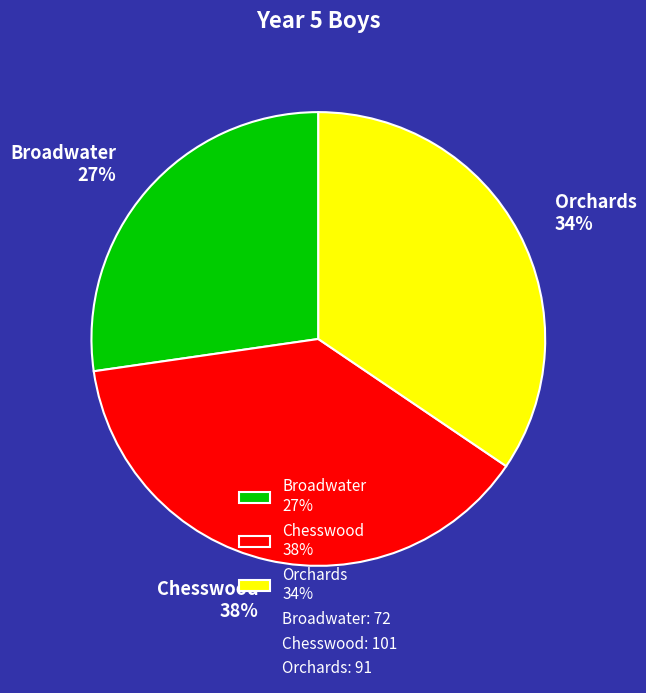

Does Broadwater account for over 50% of the chart?

No